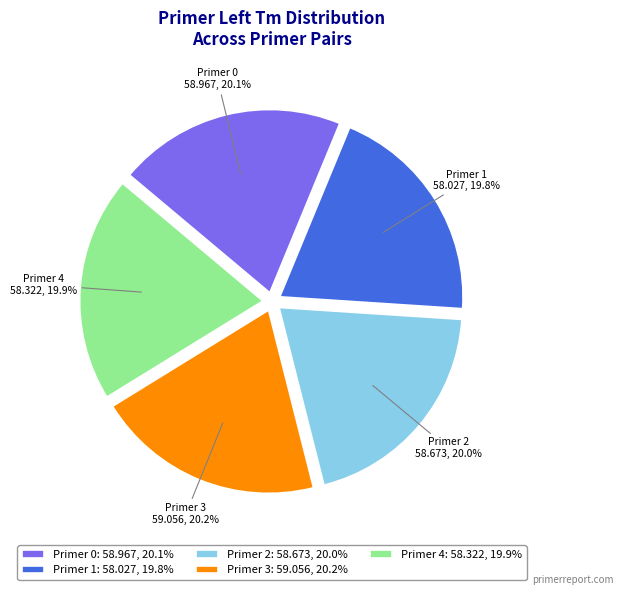

Rank the categories by value from lowest to highest.

Primer 1: 58.027, 19.8%, Primer 4: 58.322, 19.9%, Primer 2: 58.673, 20.0%, Primer 0: 58.967, 20.1%, Primer 3: 59.056, 20.2%